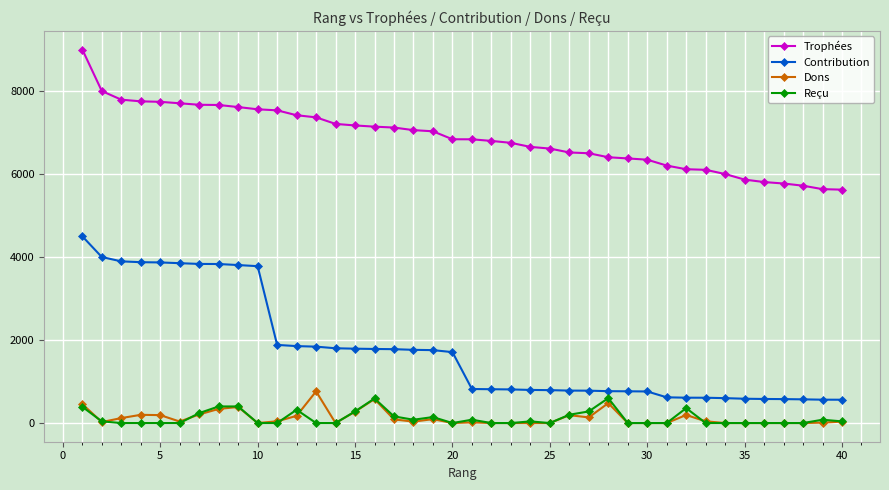

Is this an area chart (filled region under the line)?

No